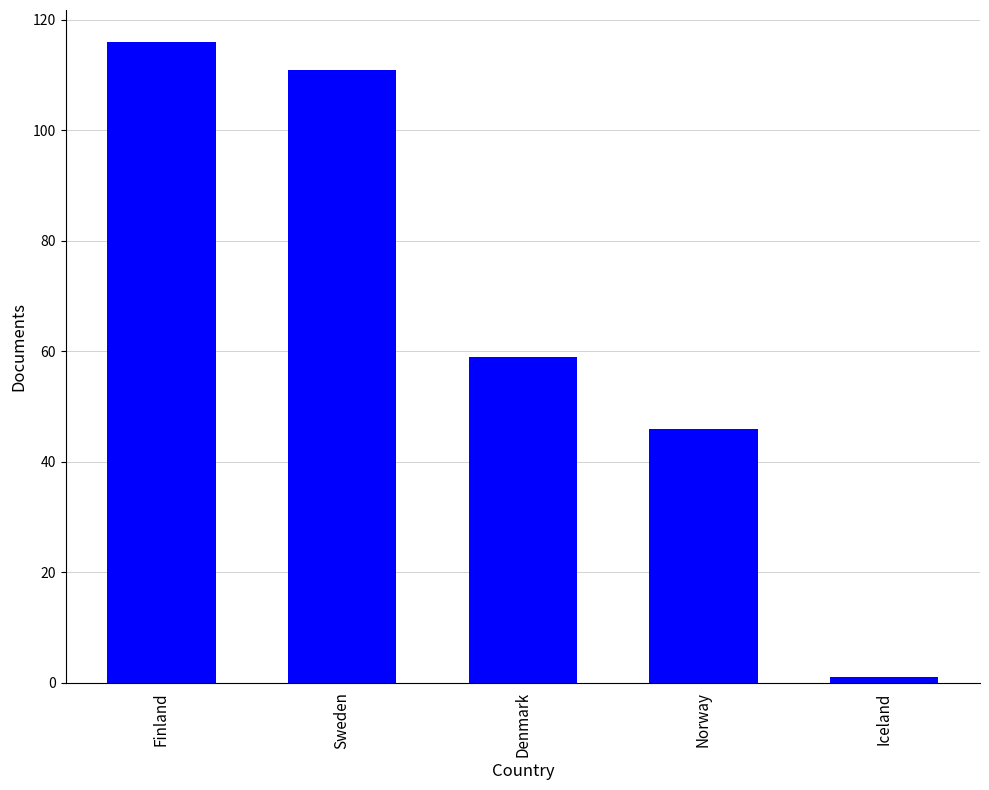

What is the minimum value shown in the chart?

1